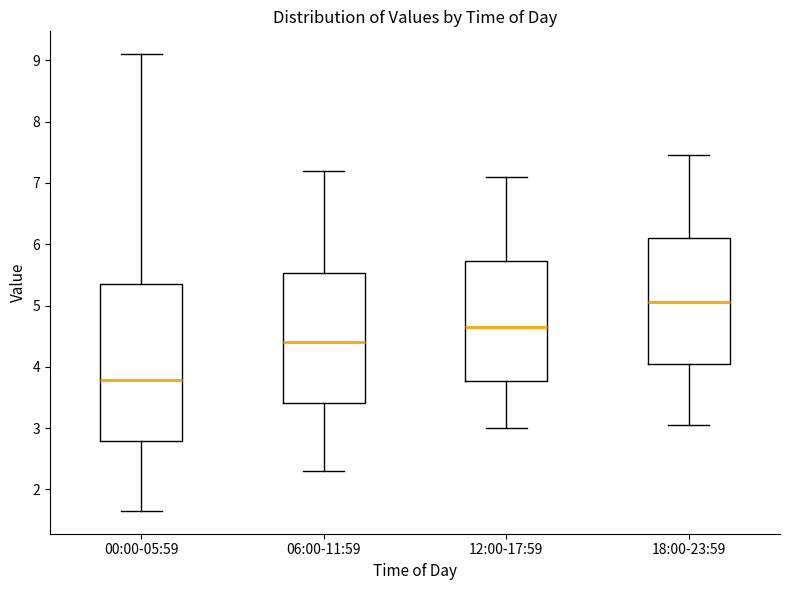

Which box has the highest median line?

18:00-23:59